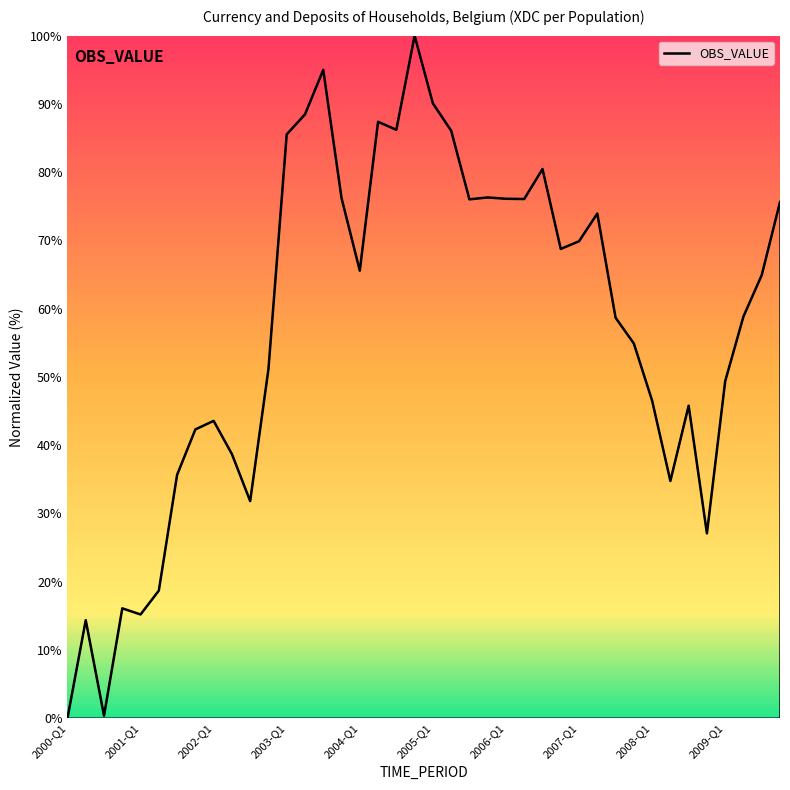

Does the chart display data point markers on the line(s)?

No